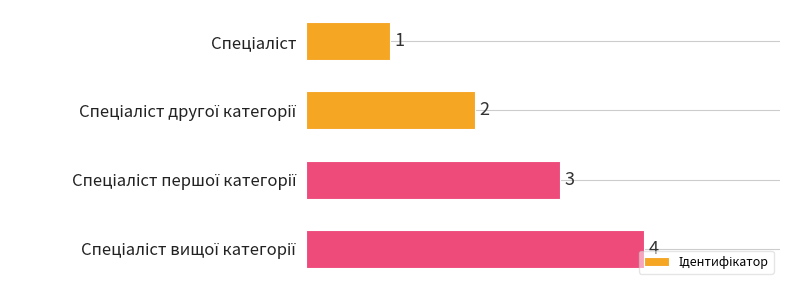

What is the sum of all values?

10